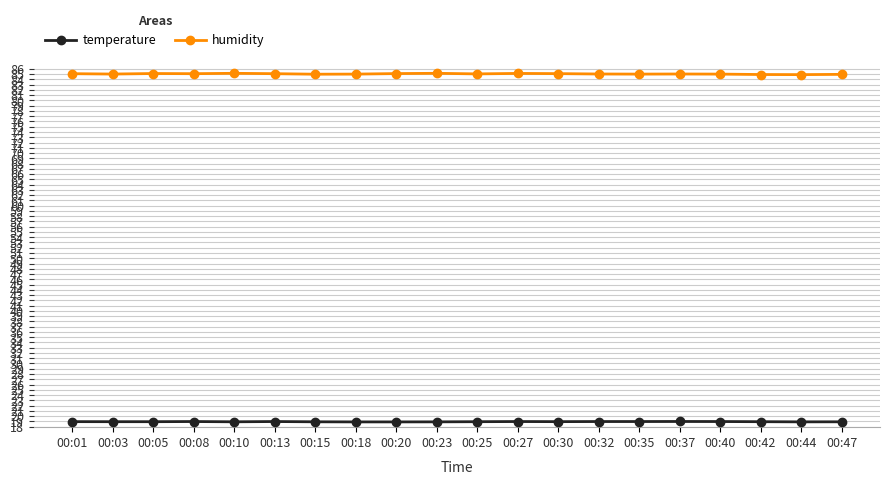

How many lines are shown in the chart?

2